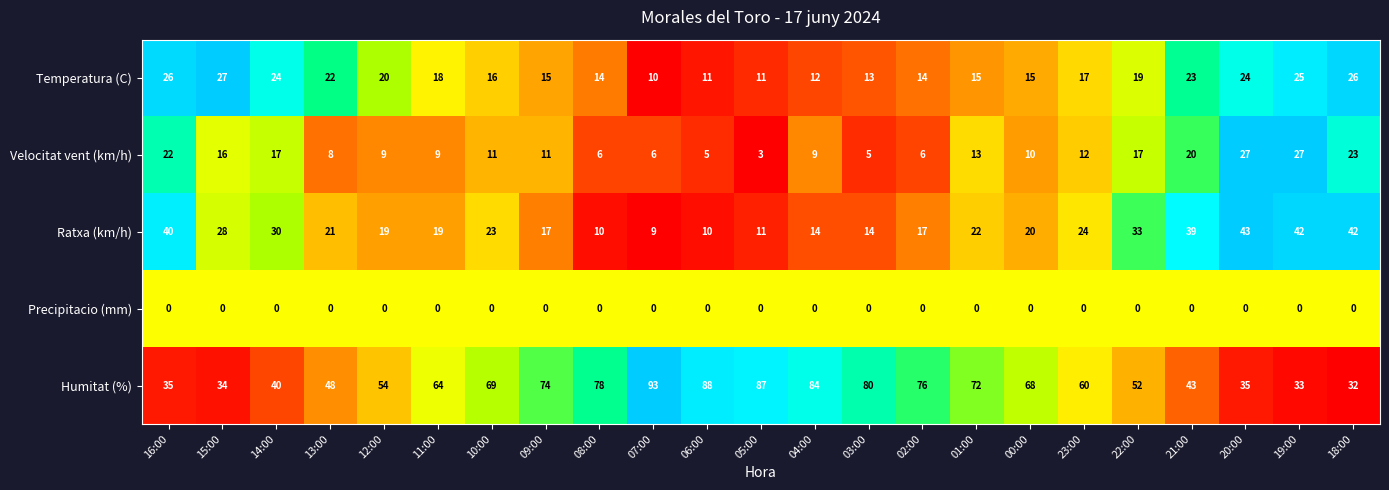

What is the difference between the maximum and minimum values in the Humitat (%) series?

61